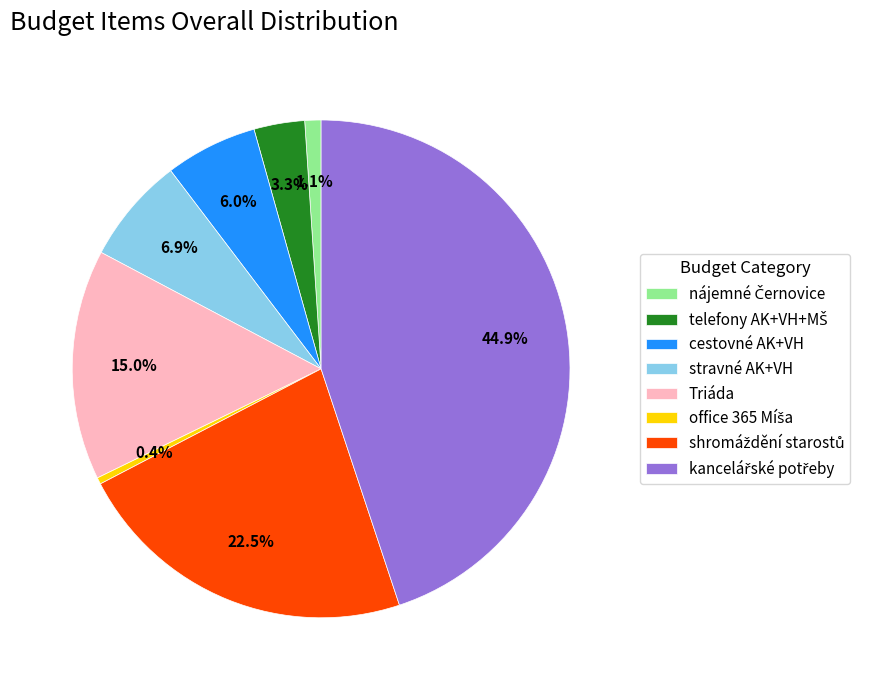

Is there a majority slice in this chart?

No